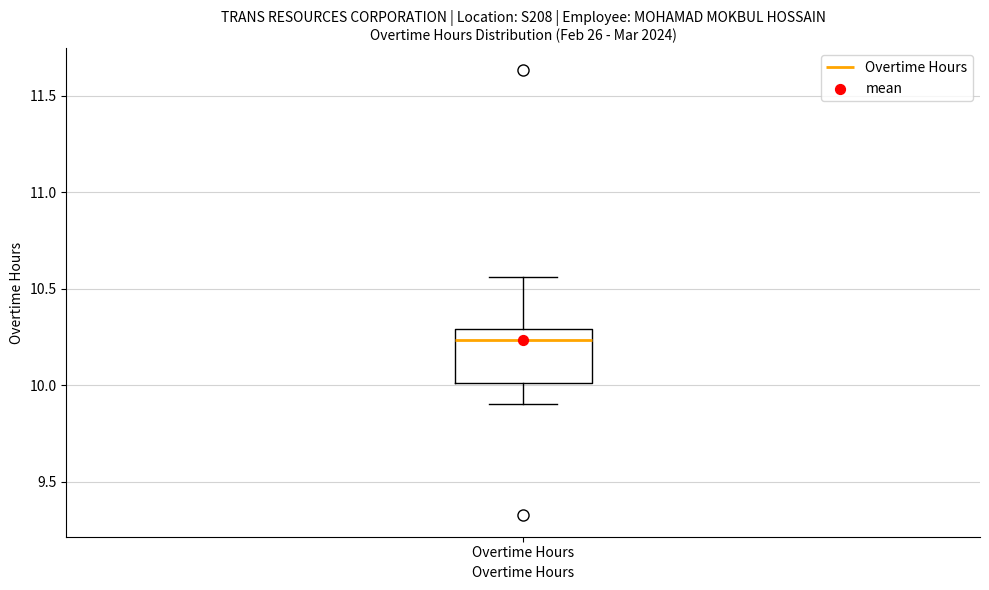

Read this box plot against the y-axis: the position of the median line, the range covered by the box, and the ends of both whiskers. The values are not printed on the chart, so give them approximately, as read against the axis.

median 10.25, box 10.00 to 10.30, whiskers 9.90 to 10.55